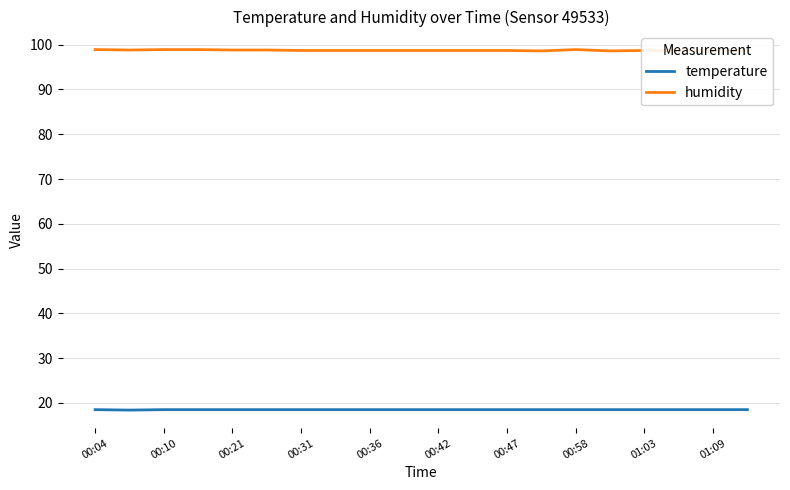

True or false: temperature and humidity cross at least once.

False